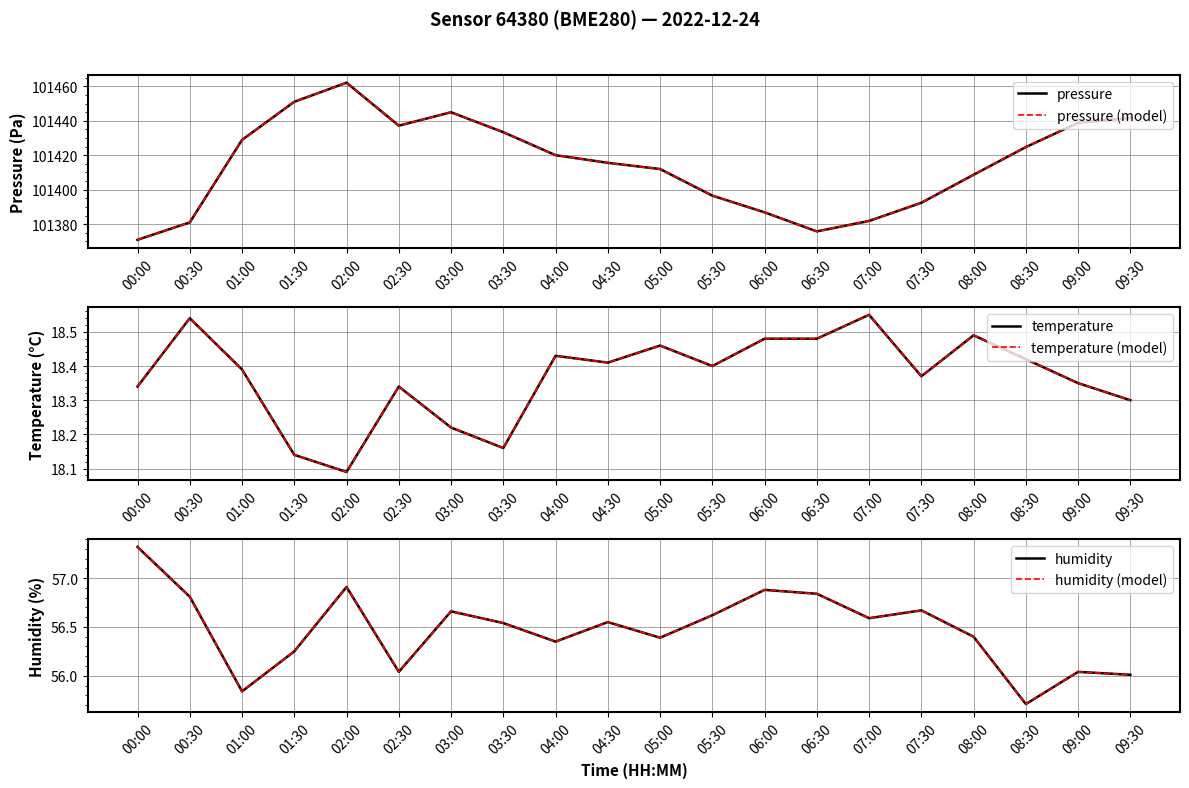

Which series has the largest total across all categories?

pressure